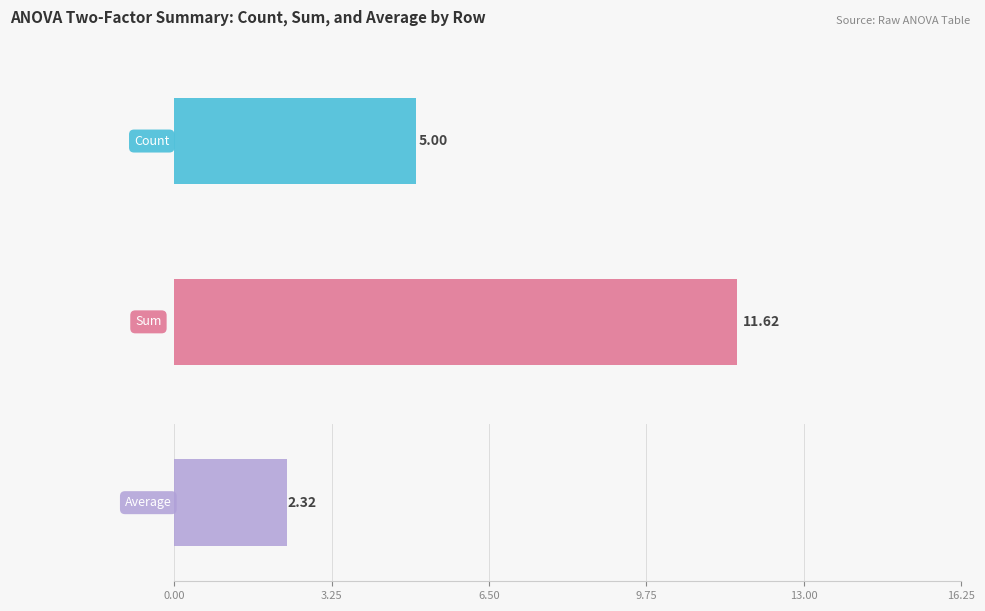

Are the bars horizontal?

Yes